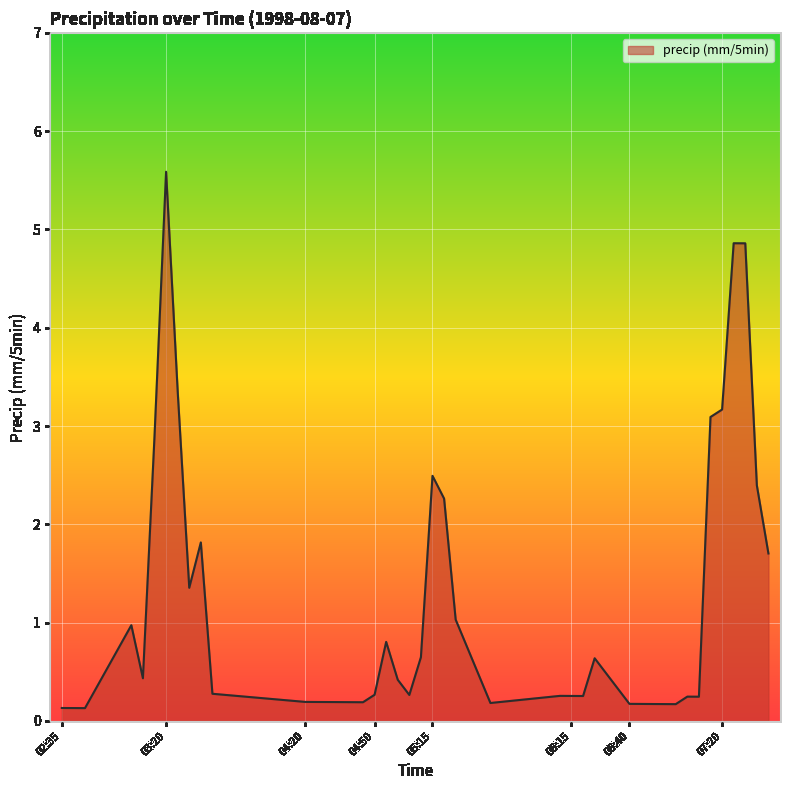

What is the difference between the maximum and minimum values?

5.5